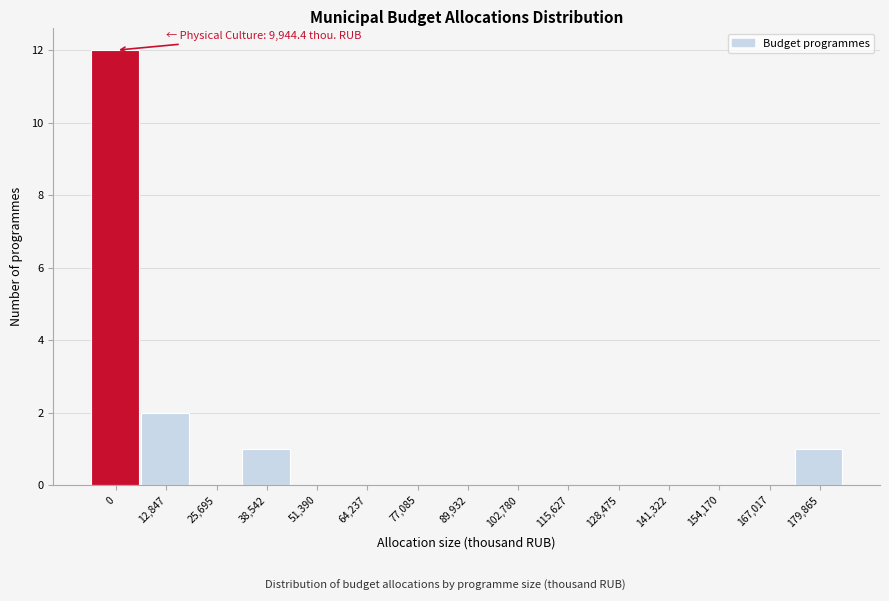

Reading left to right, transcribe all the data shown in this chart.

0=12	12,847=2	25,695=0	38,542=1	51,390=0	64,237=0	77,085=0	89,932=0	102,780=0	115,627=0	128,475=0	141,322=0	154,170=0	167,017=0	179,865=1